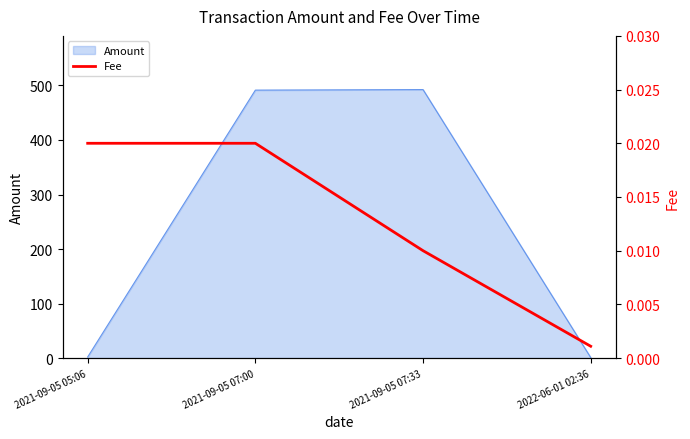

In Amount, how many points are higher than both neighbors (excluding endpoints)?

1